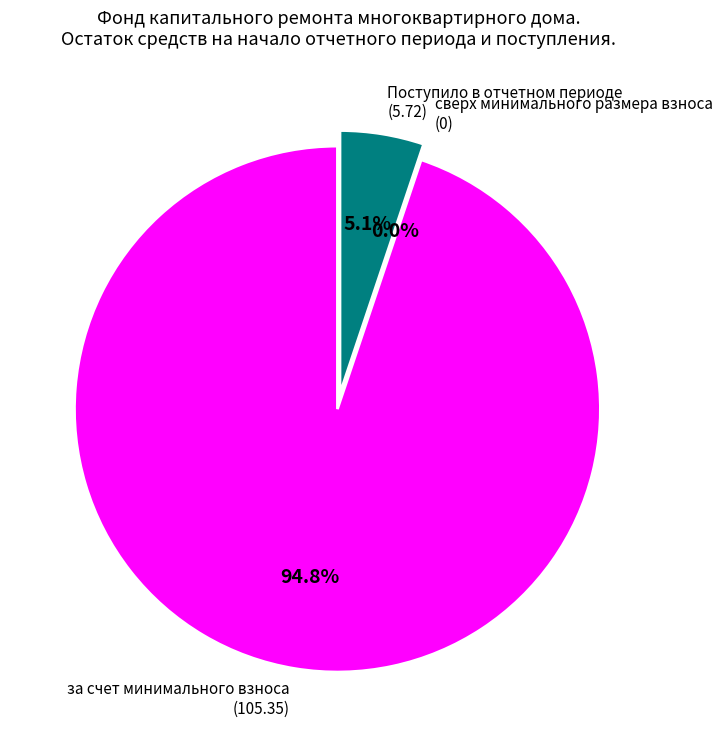

Do за счет минимального взноса and сверх минимального размера взноса together represent more than half of the pie?

Yes